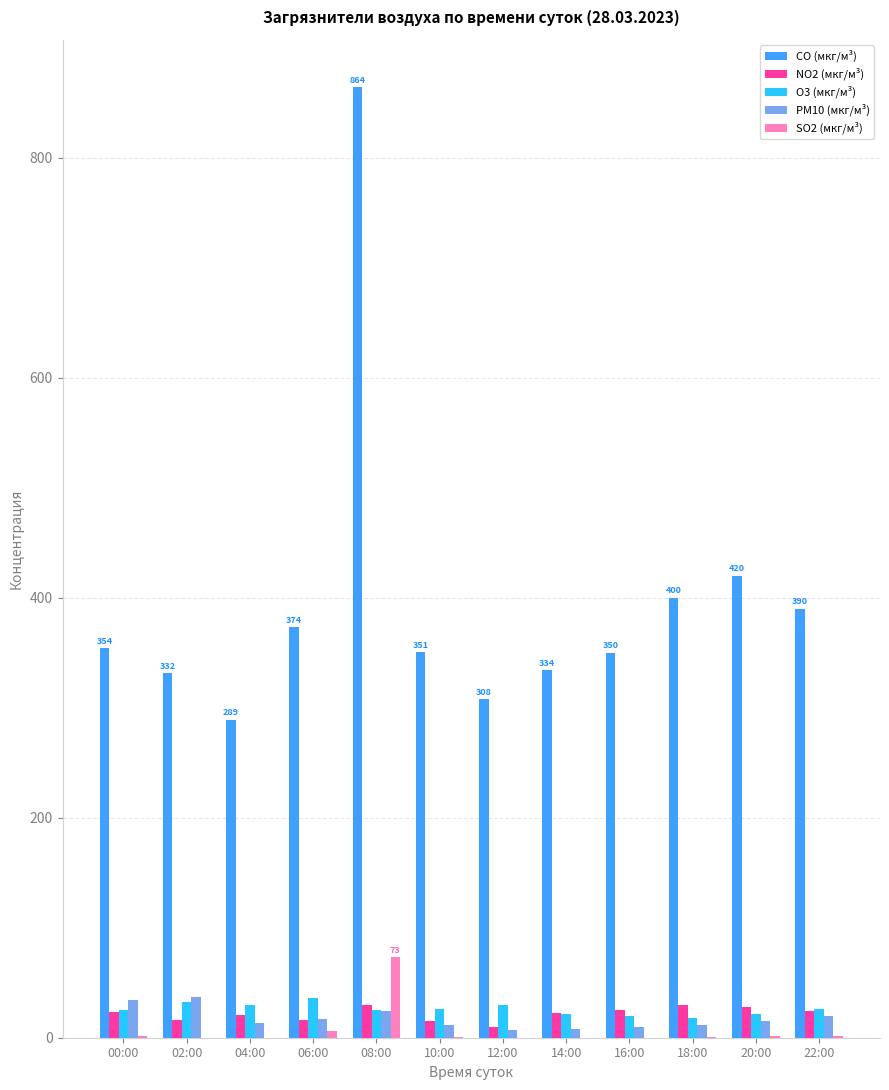

How many data points does each series have?

12